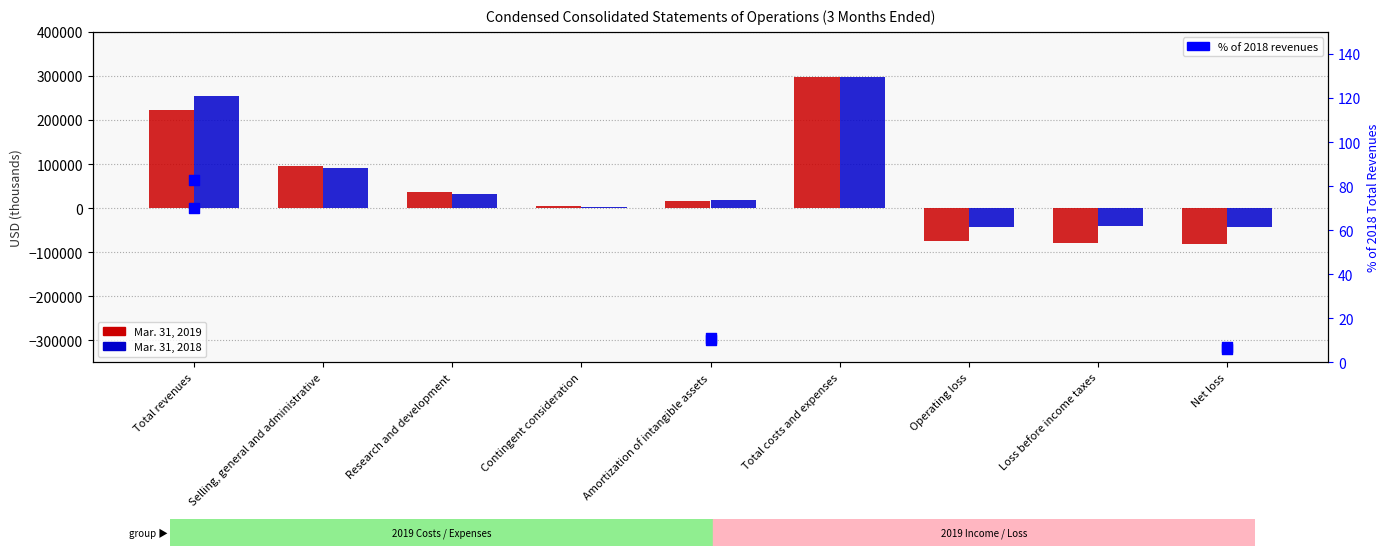

Is the value of Mar. 31, 2019 at Net loss greater than the value of Mar. 31, 2018 at Amortization of intangible assets?

No